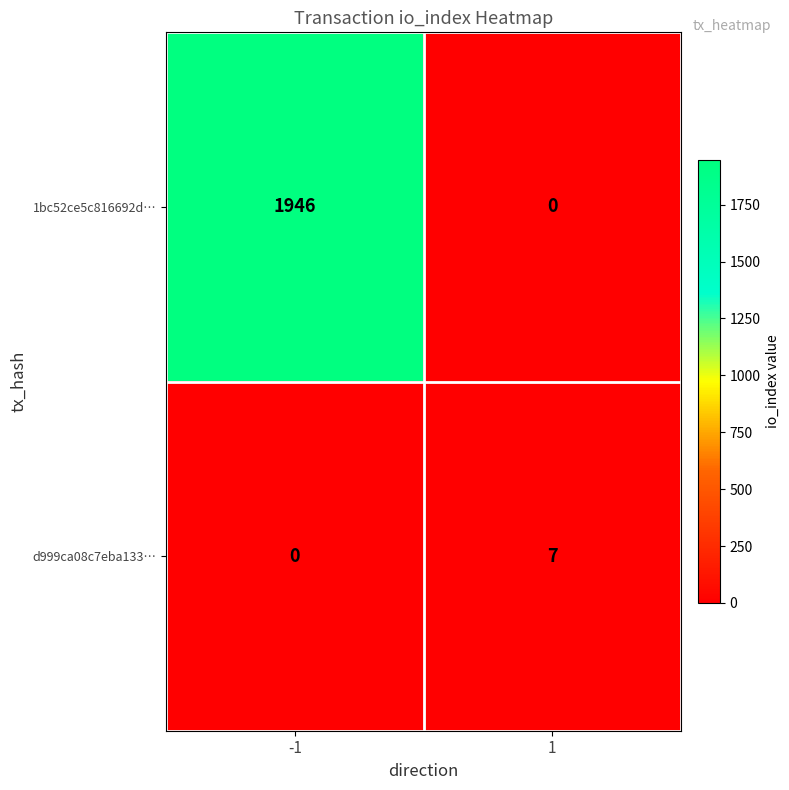

What is the difference between the maximum and minimum values in the 1bc52ce5c816692d… series?

1946